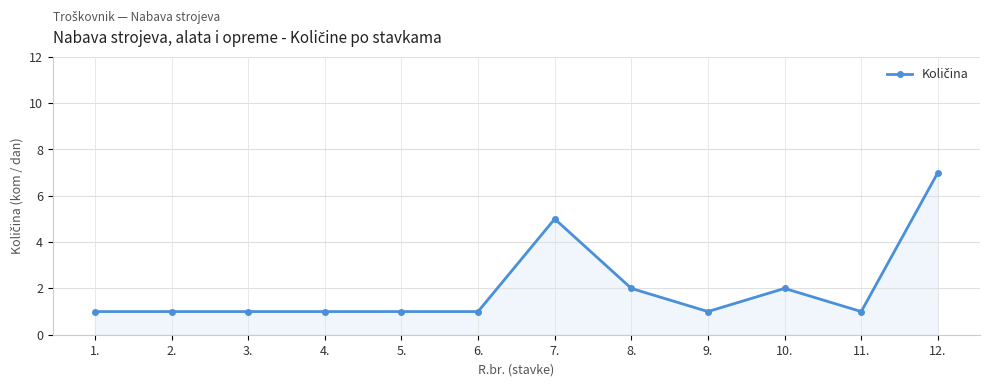

What is the label of the 8th point from the right?

5.